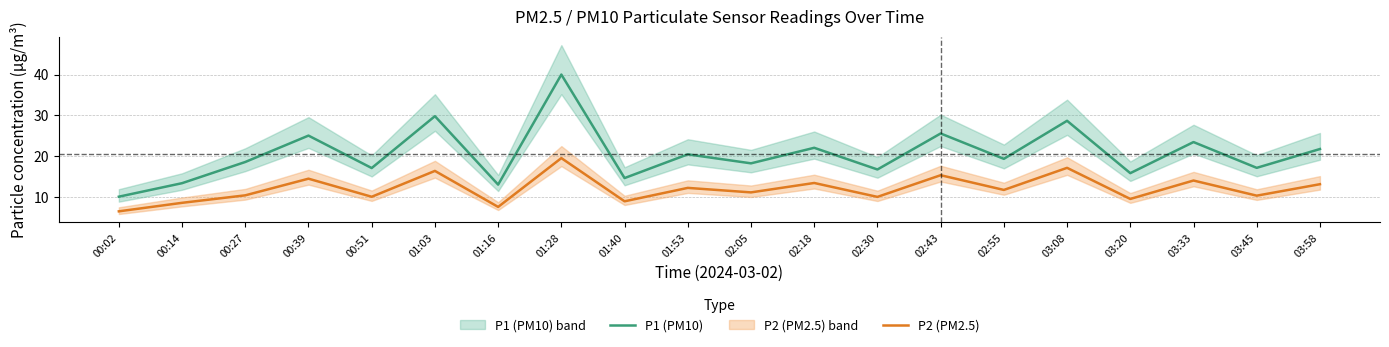

What is the smallest value displayed?

6.6